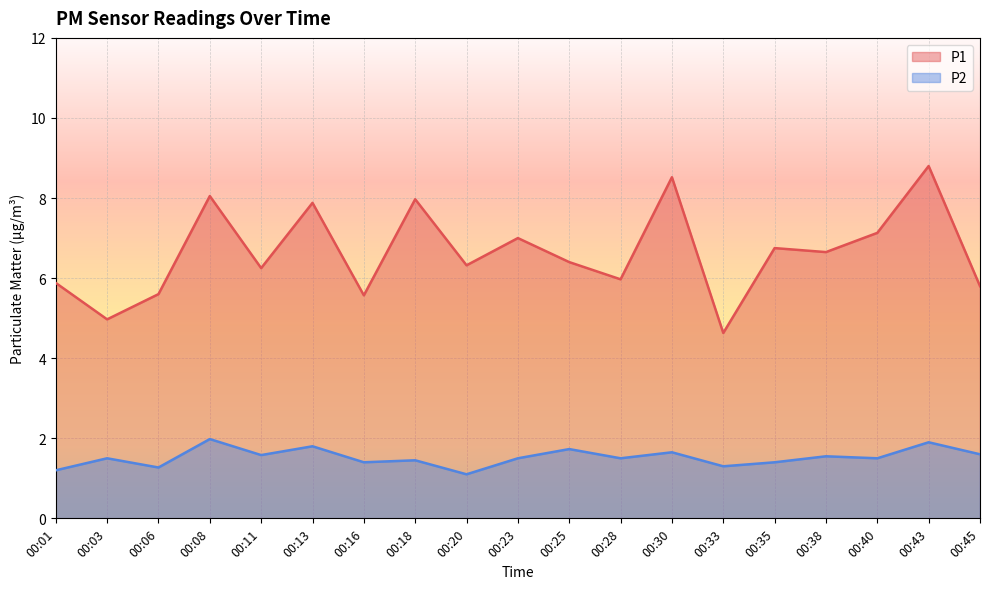

True or false: P2 and P1 cross at least once.

False